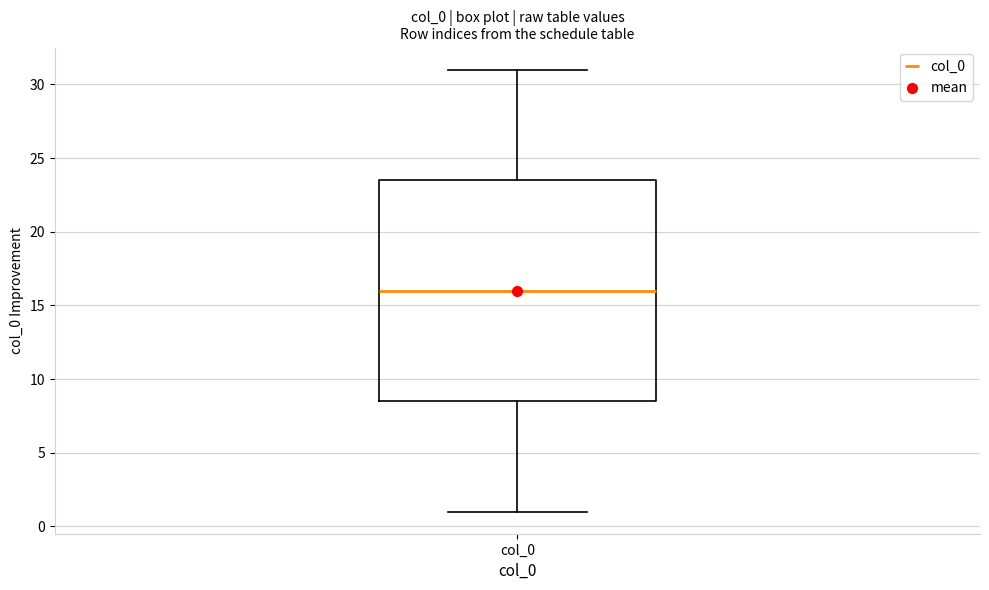

Read this box plot against the y-axis: the position of the median line, the range covered by the box, and the ends of both whiskers. The values are not printed on the chart, so give them approximately, as read against the axis.

median 16.0, box 8.5 to 23.5, whiskers 1.0 to 31.0